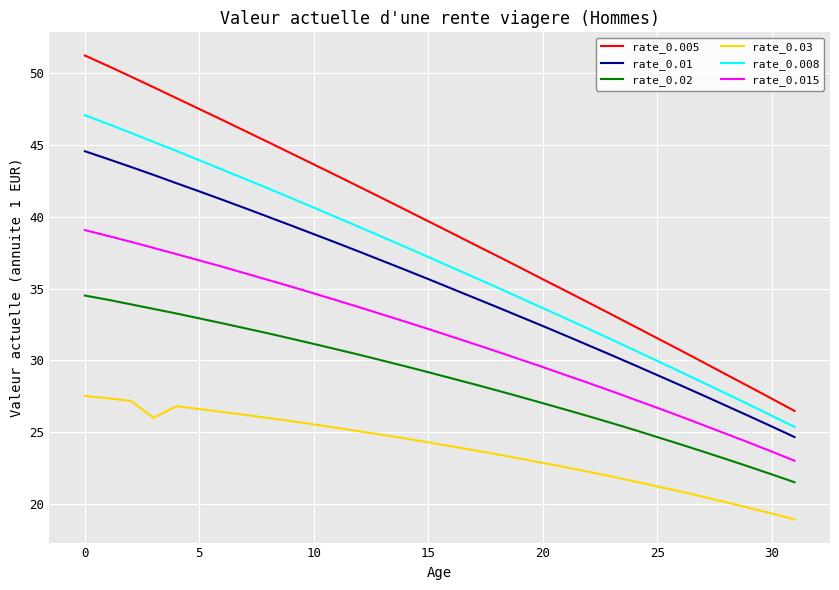

Rank the series by their maximum value, from lowest to highest.

rate_0.03, rate_0.02, rate_0.015, rate_0.01, rate_0.008, rate_0.005